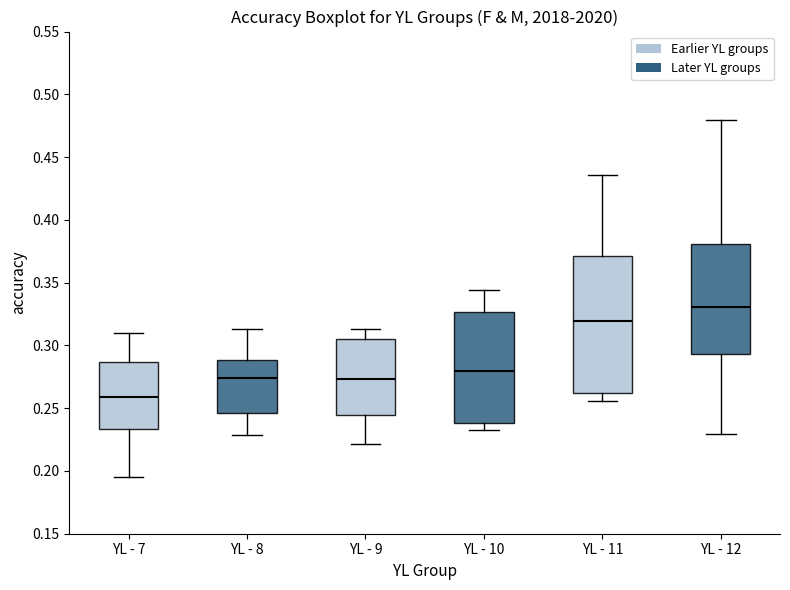

Where is the lower edge of the box for YL - 10 on the y-axis? The values are not printed on the chart, so give them approximately, as read against the axis.

0.240